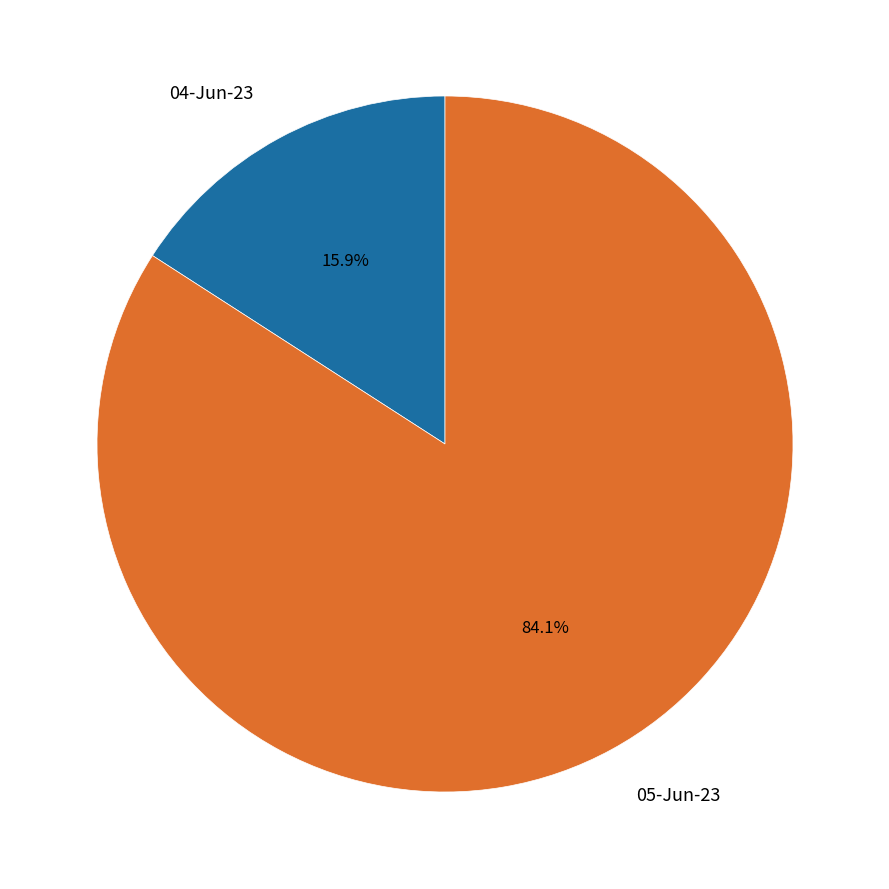

Is the sum of 05-Jun-23 and 04-Jun-23 greater than half?

Yes